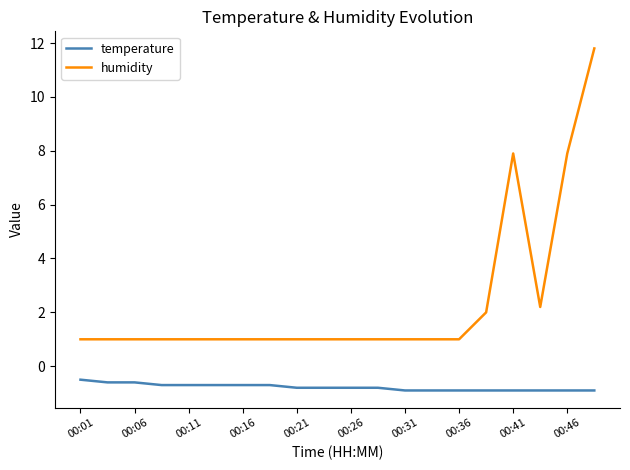

Which series has the largest range (max minus min)?

humidity